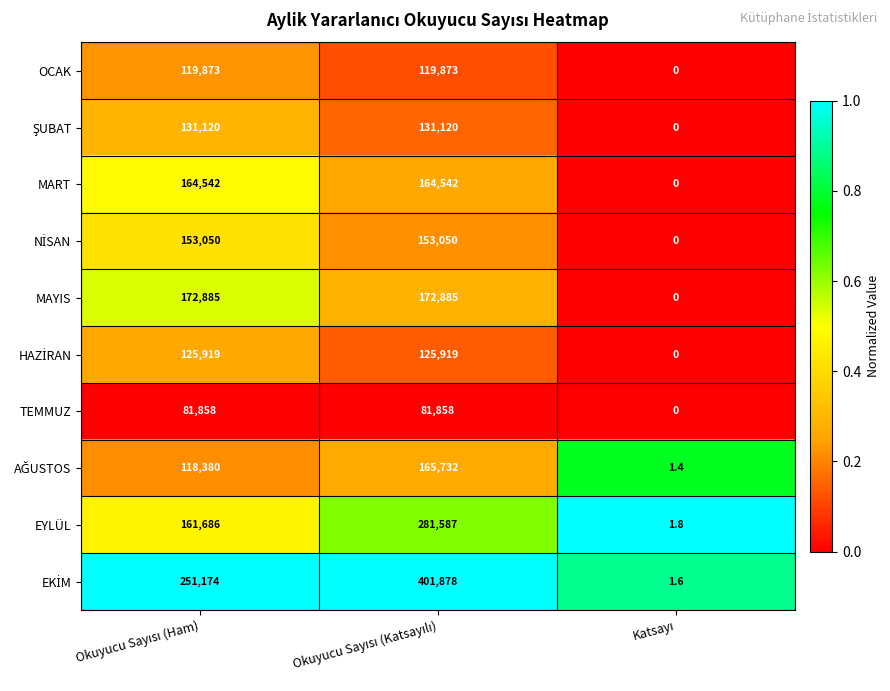

At how many categories does at least one series exceed 0?

3